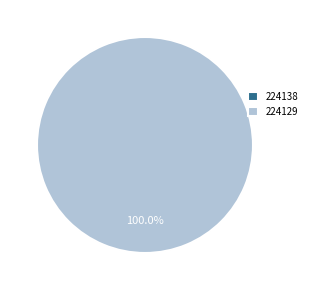

Is there a majority slice in this chart?

Yes